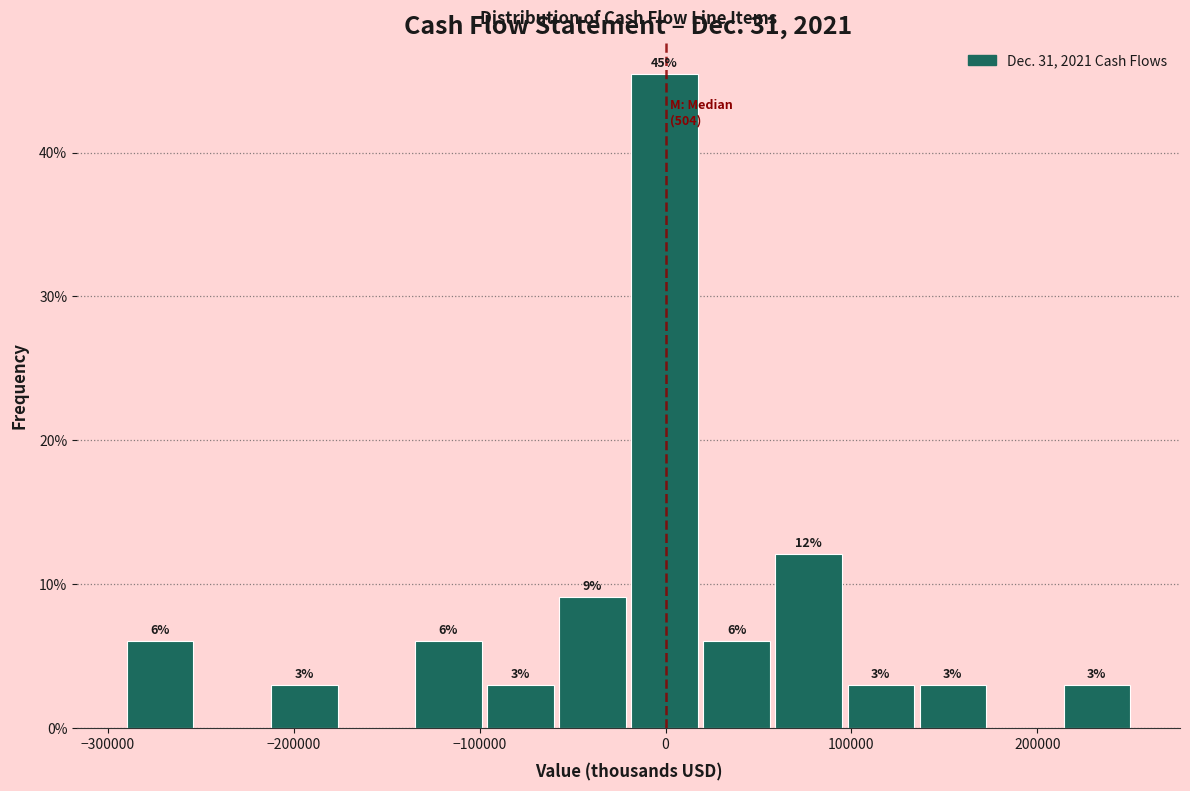

Around what value on the x-axis is the tallest bar? Give the approximate position of its centre, as read against the axis.

0